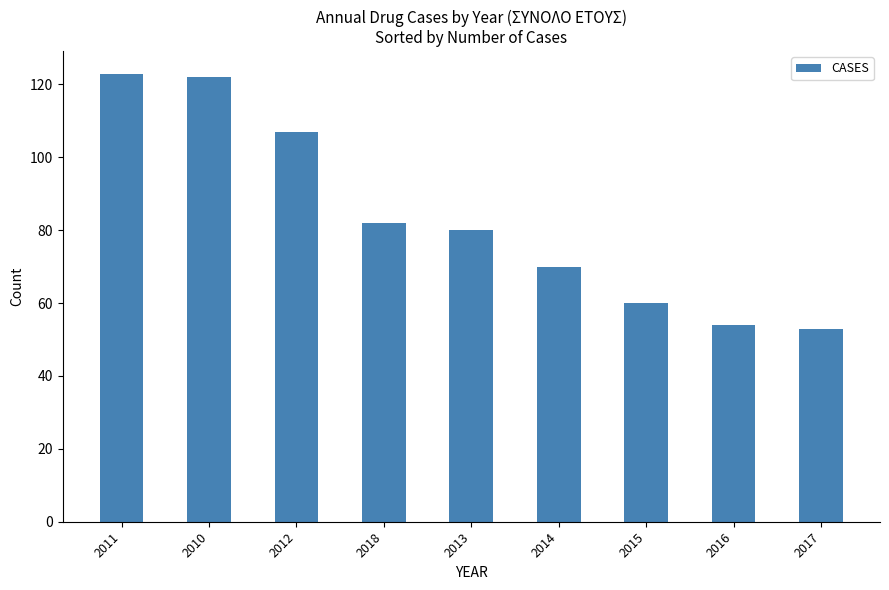

What is the greatest value displayed?

123